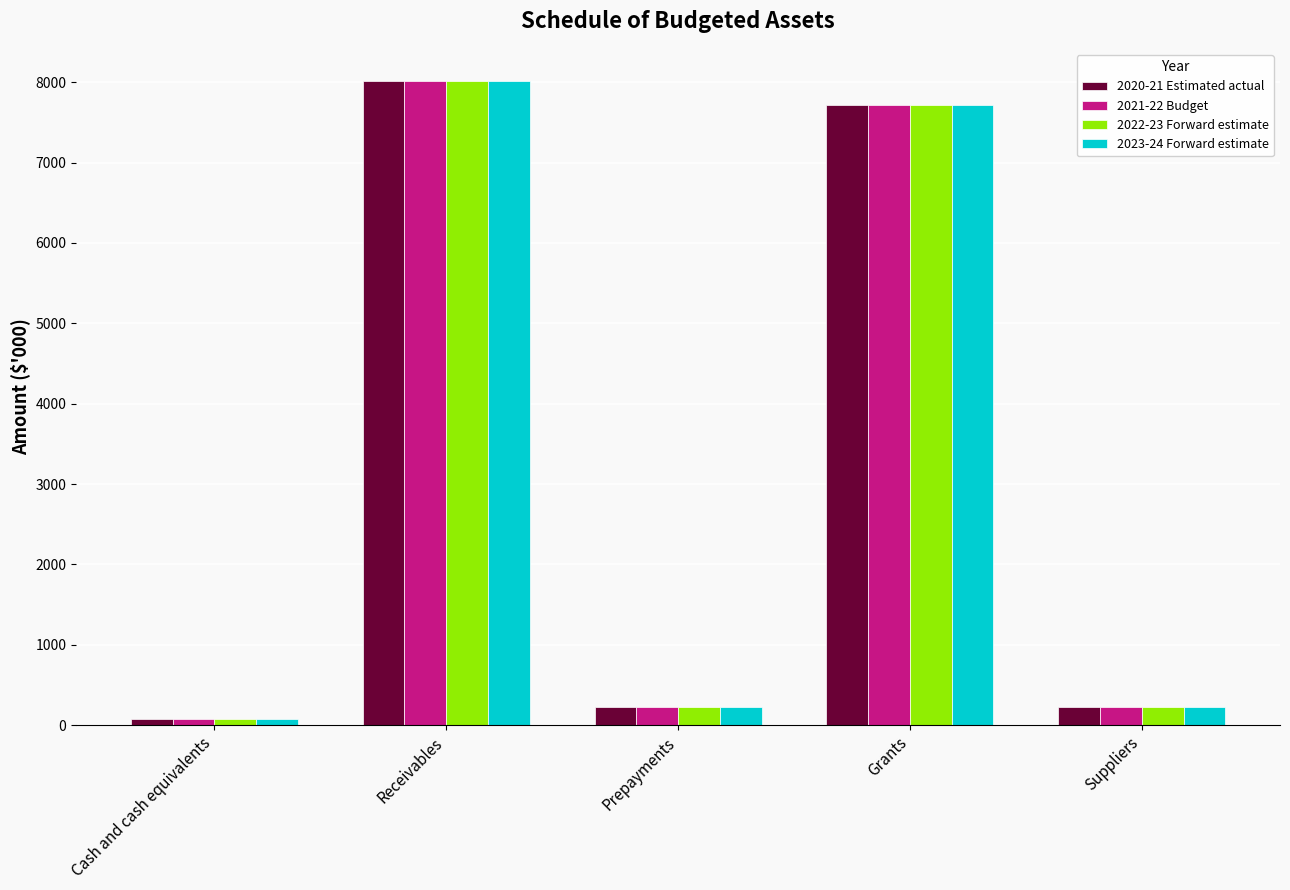

Count the number of categories in the chart.

5